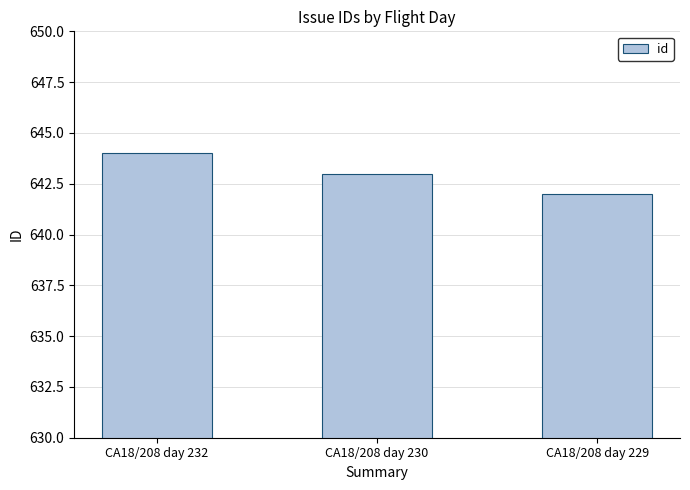

Rank the categories by value from lowest to highest.

CA18/208 day 229, CA18/208 day 230, CA18/208 day 232